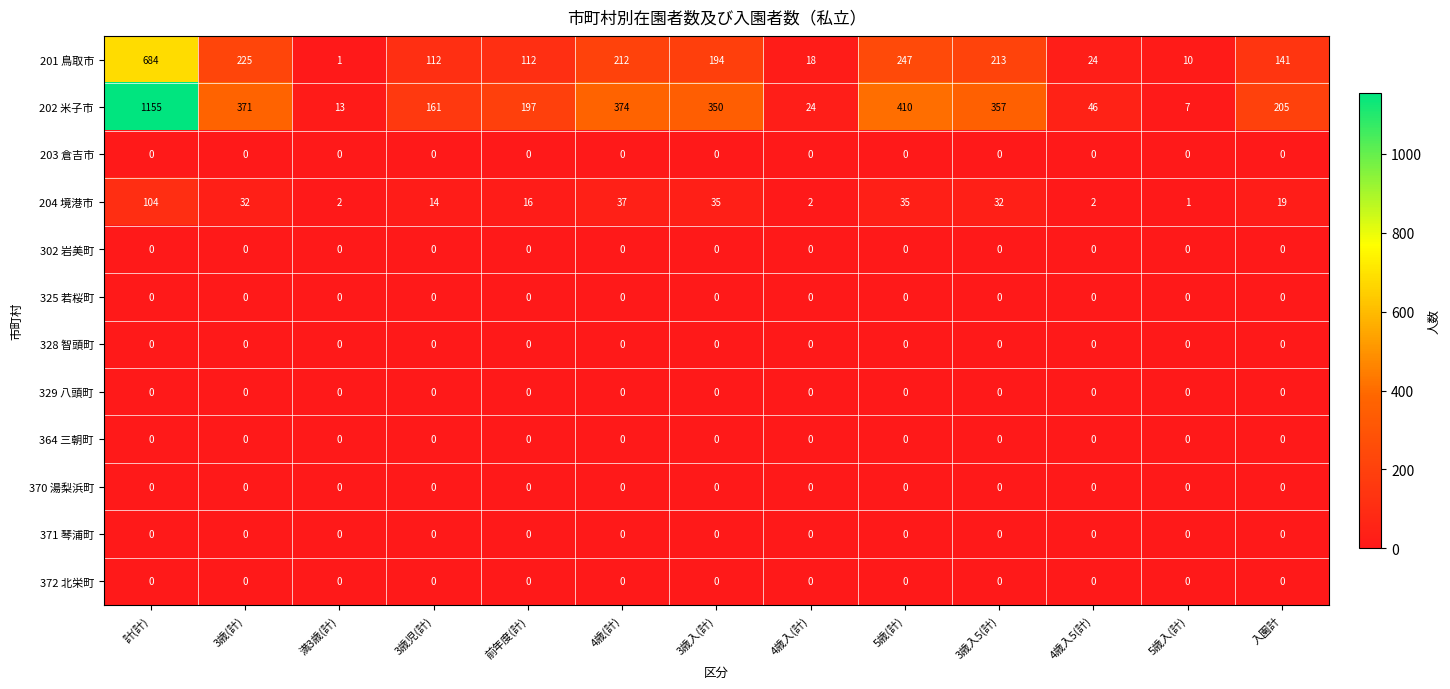

At how many categories does at least one series exceed 116?

9